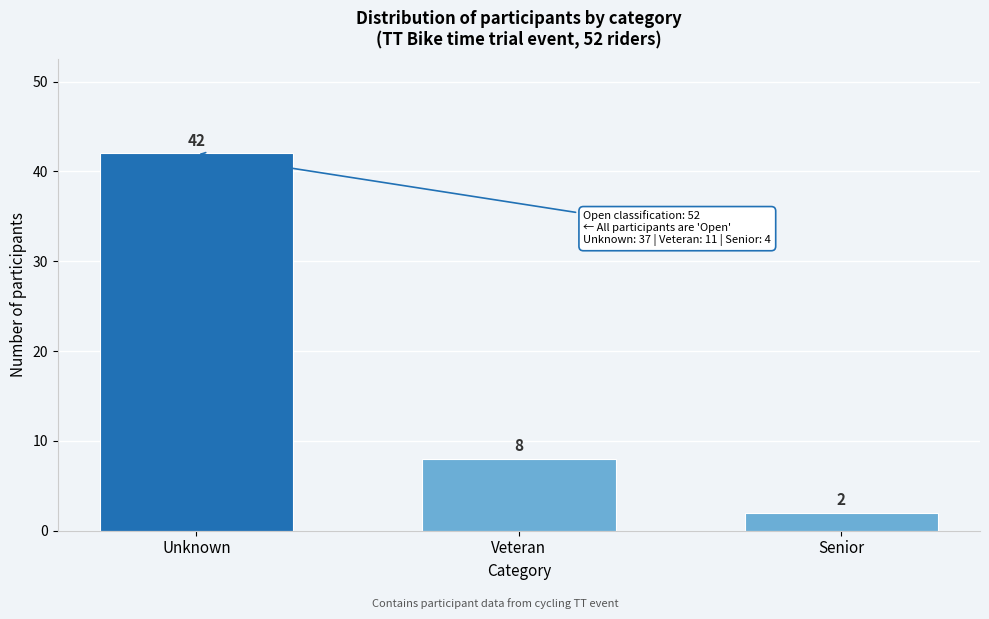

Reading left to right, list all the values displayed in this chart.

42	8	2